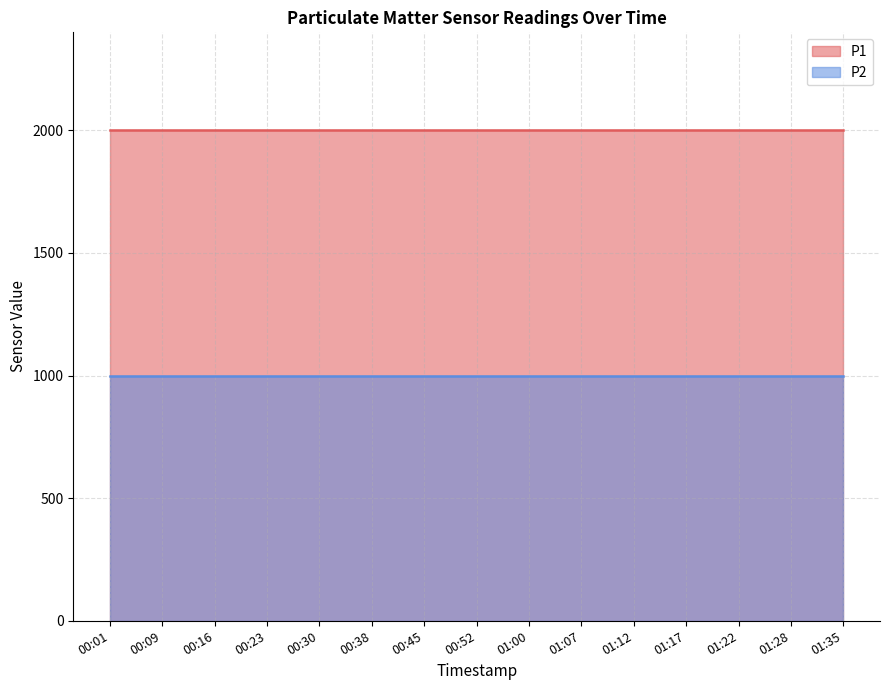

How many distinct data groups are displayed?

2